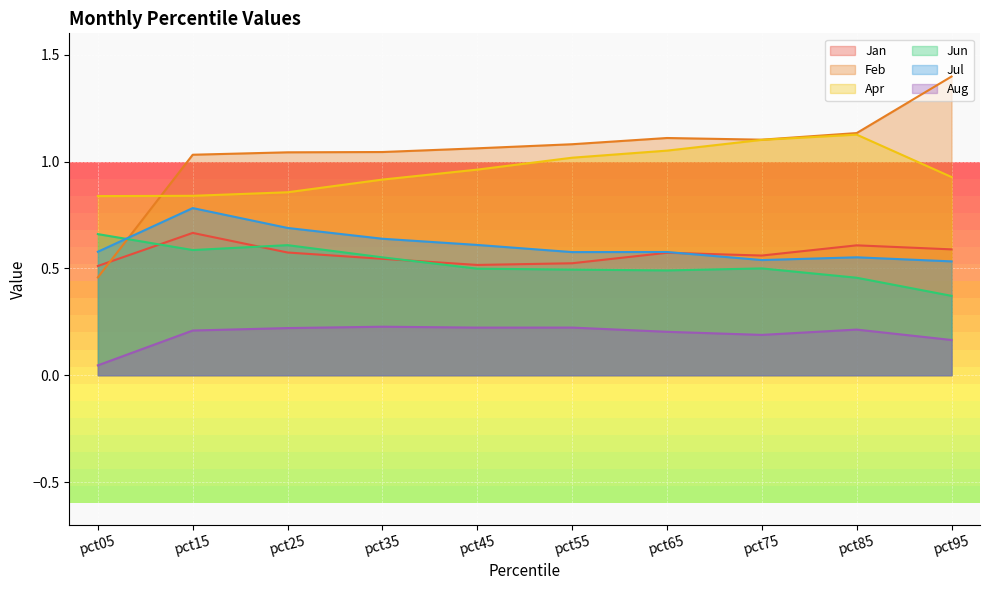

How many times do Jan and Jul cross each other?

1